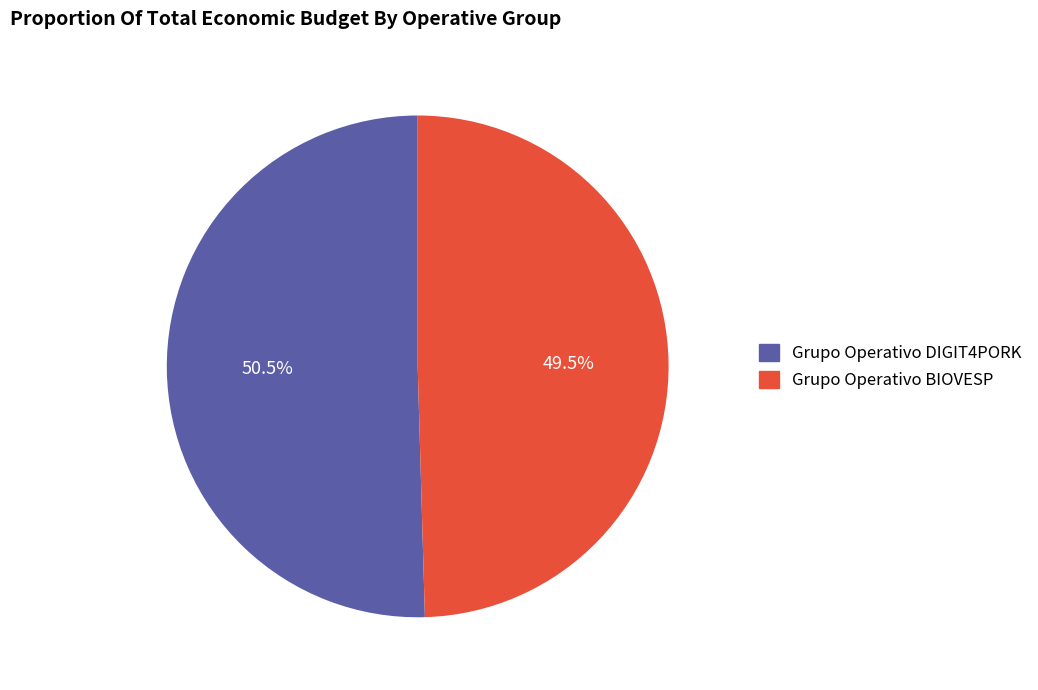

Which has a higher value, Grupo Operativo BIOVESP or Grupo Operativo DIGIT4PORK?

Grupo Operativo DIGIT4PORK